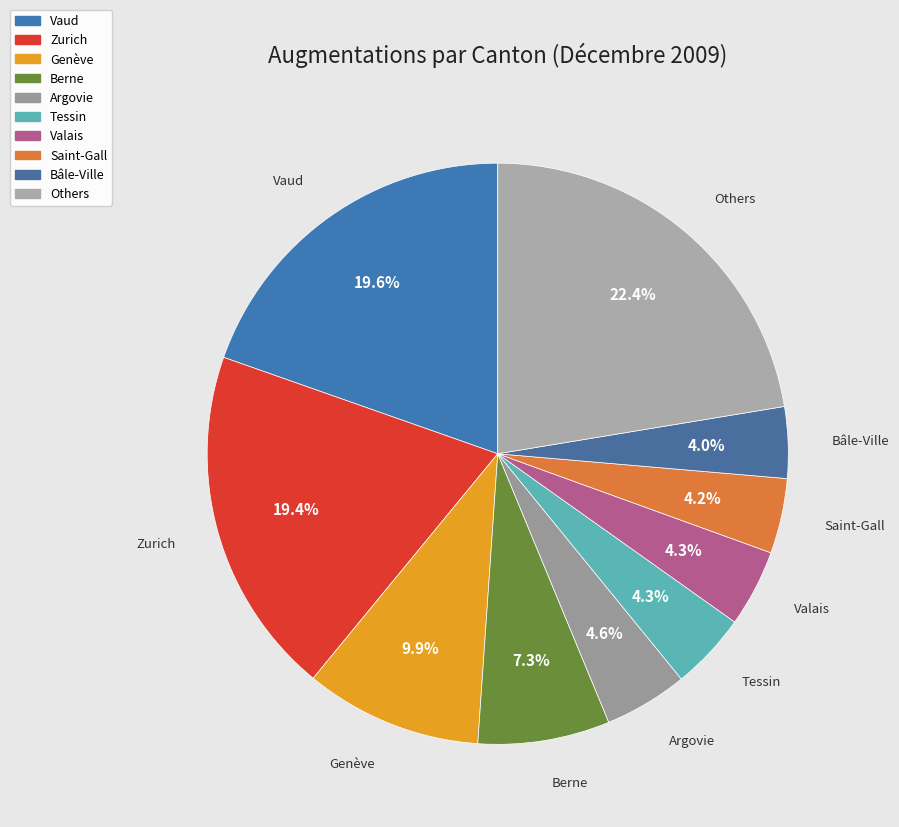

How many segments does this pie chart have?

10